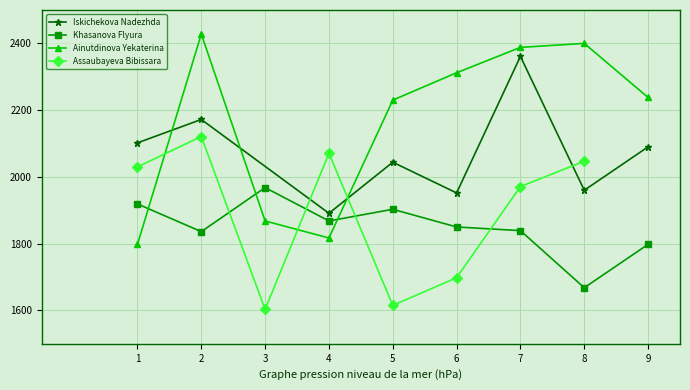

Read the Ainutdinova Yekaterina value at 2.

2428